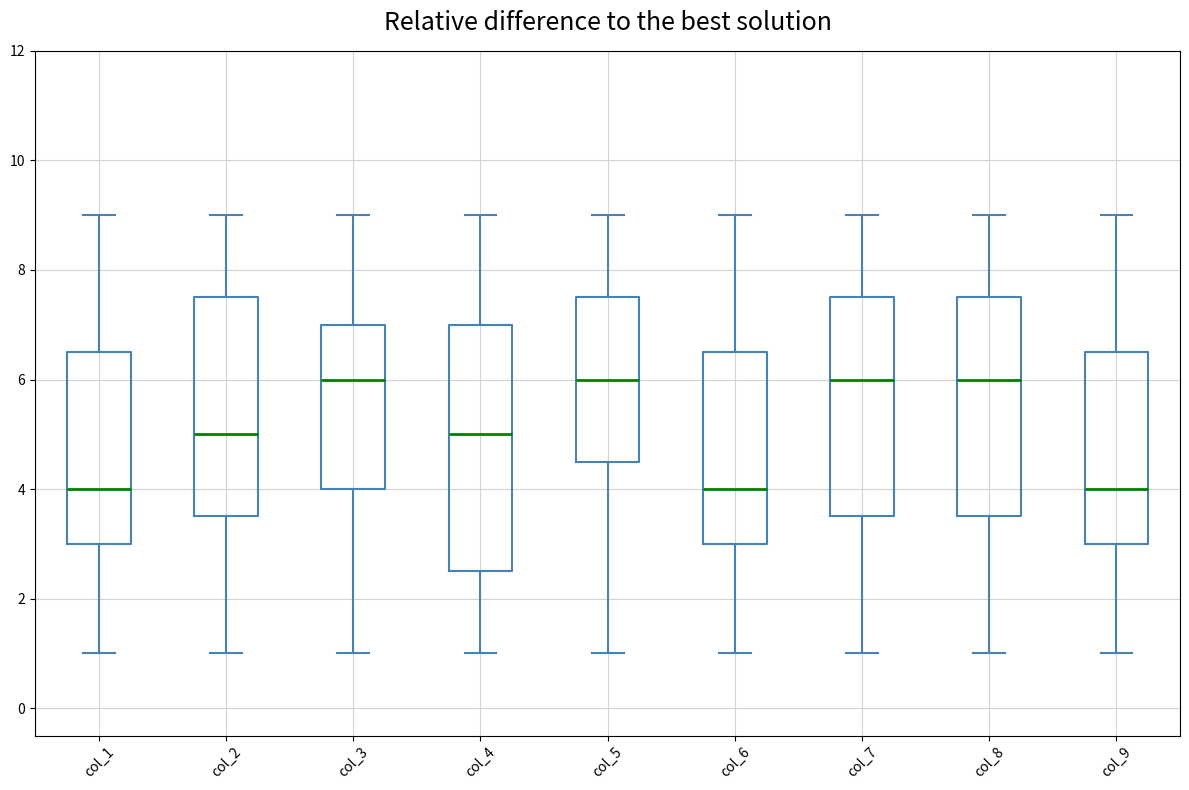

Where is the upper edge of the box for col_7 on the y-axis? The values are not printed on the chart, so give them approximately, as read against the axis.

7.6